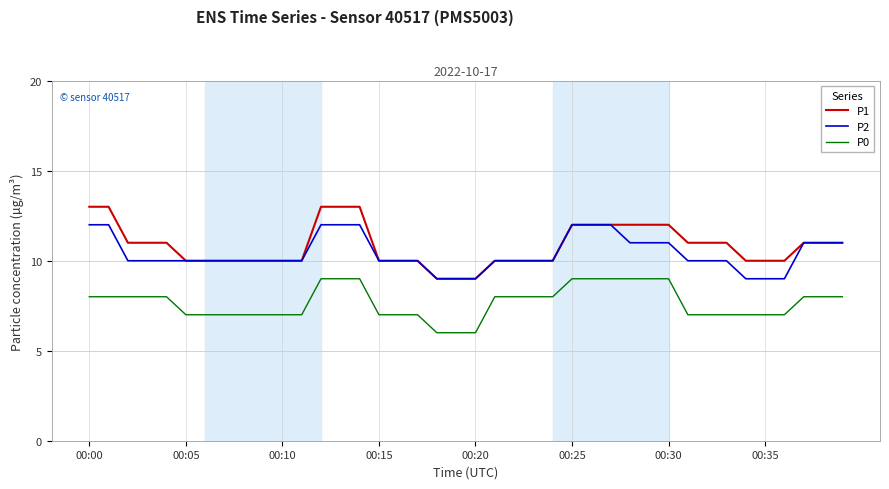

True or false: P0 and P1 cross at least once.

False